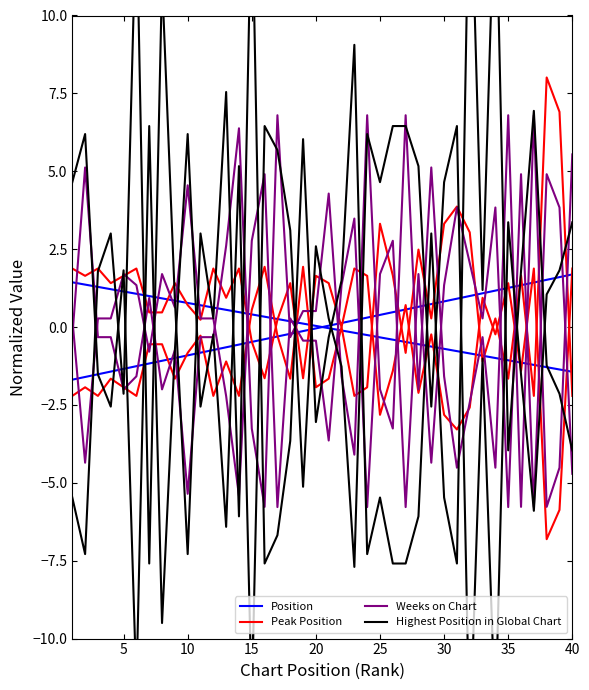

What is the difference between the second highest and minimum values in the Highest Position in Global Chart series?

22.4